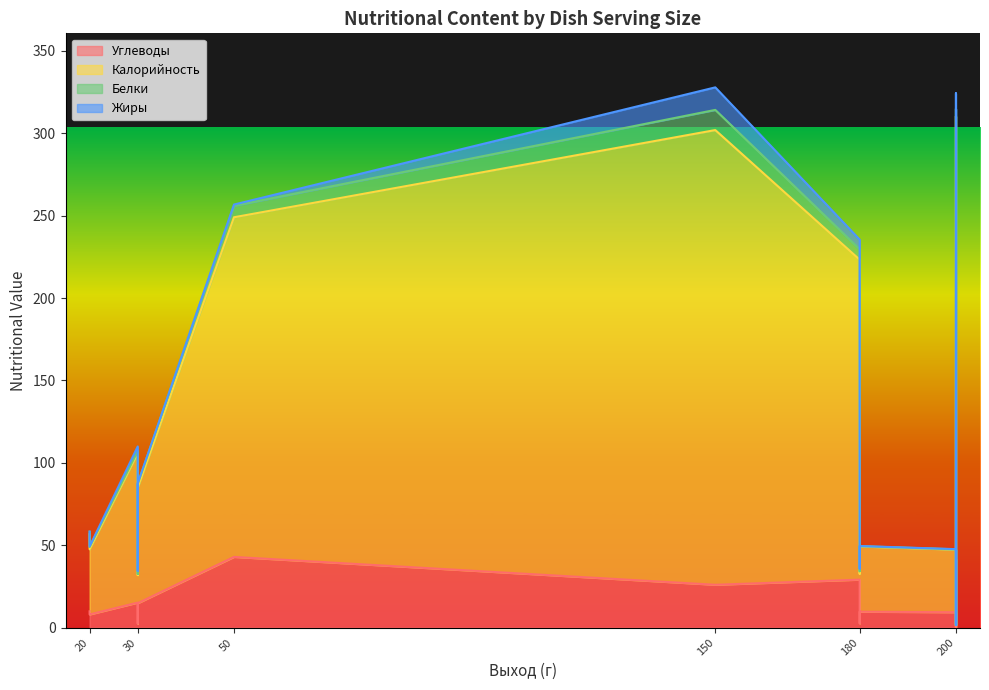

What is the sum of the Белки values at 180 and 200?

1.7